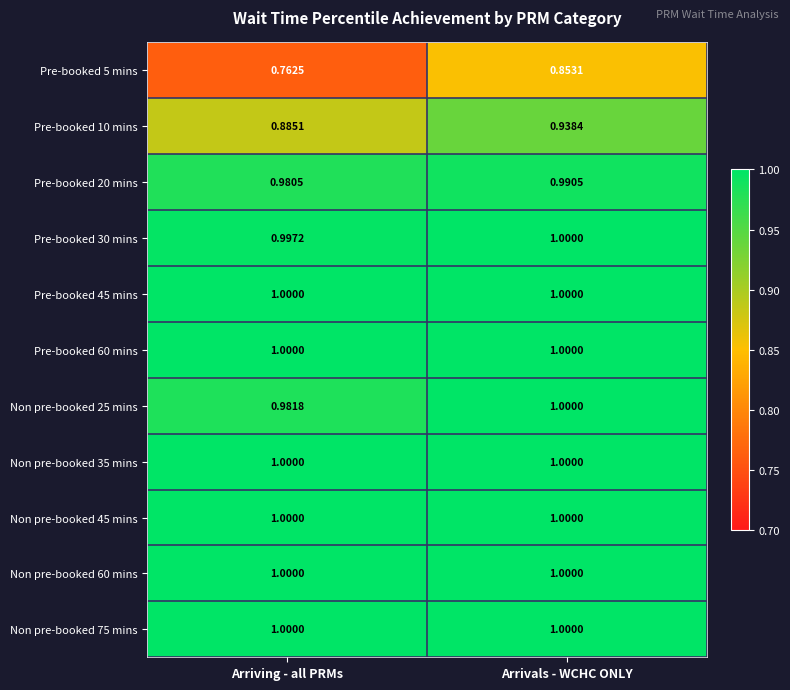

List the labels in order of Pre-booked 20 mins value, largest first.

Arrivals - WCHC ONLY, Arriving - all PRMs